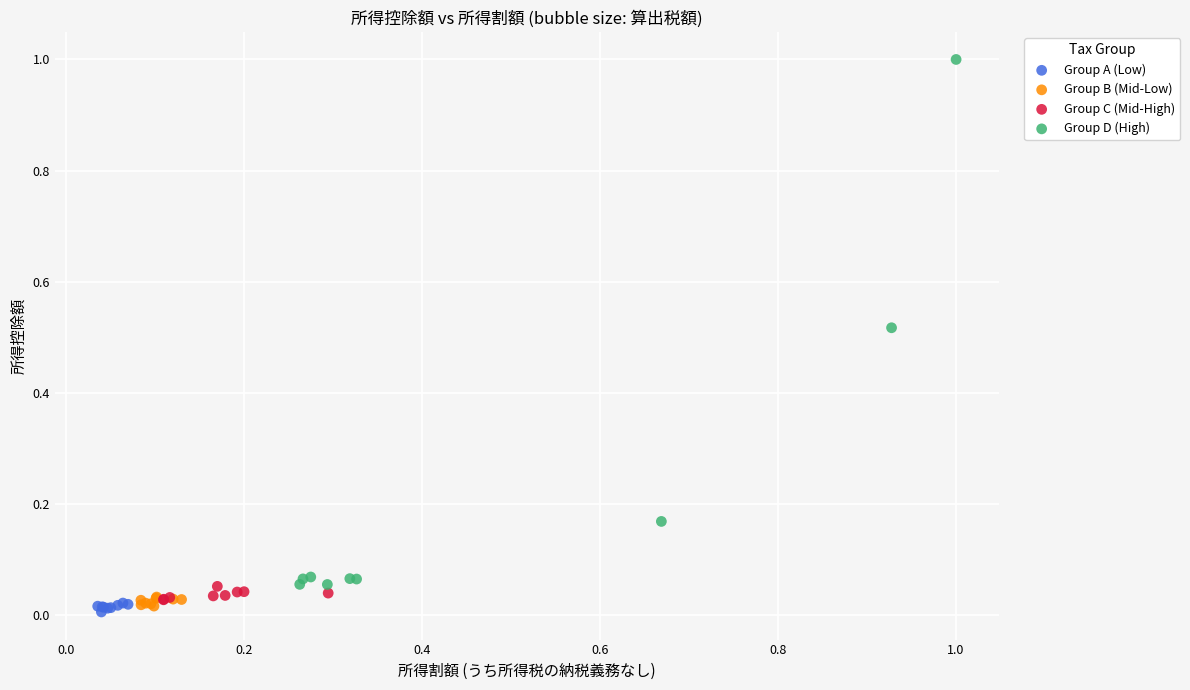

Which series has the largest Y range (max minus min)?

Group D (High)